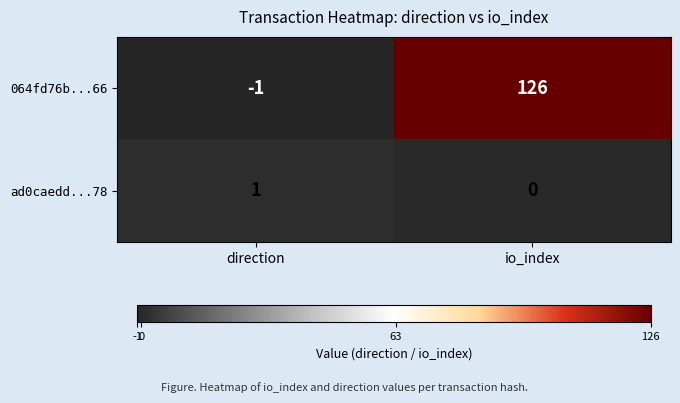

What is the maximum value shown in the chart?

126